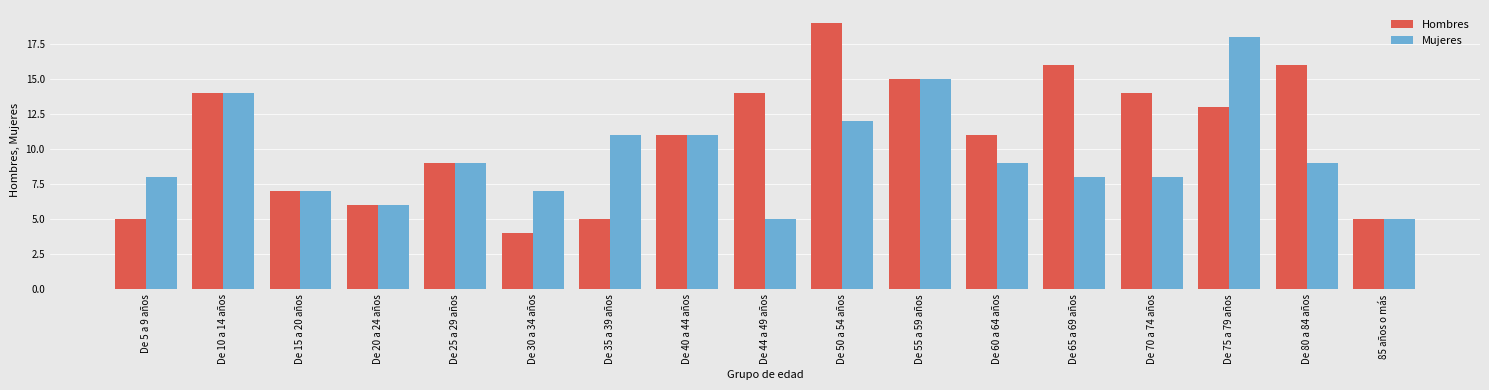

What is the lowest value of the Mujeres series?

5